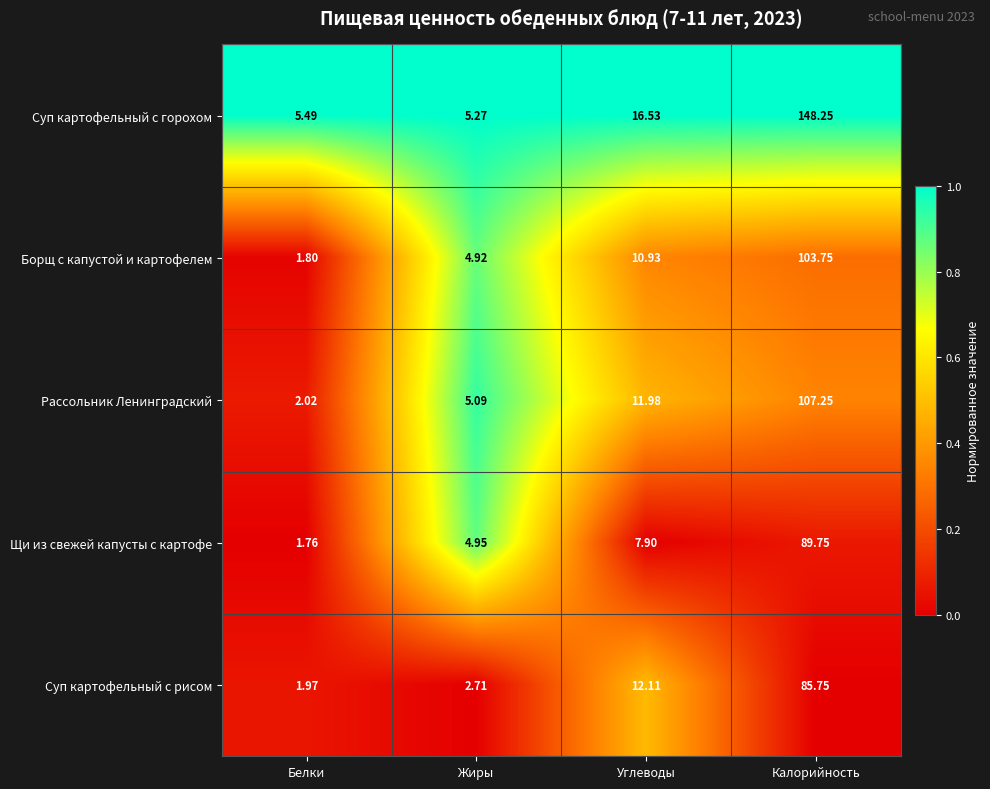

Which series has the widest spread of values?

Суп картофельный с горохом